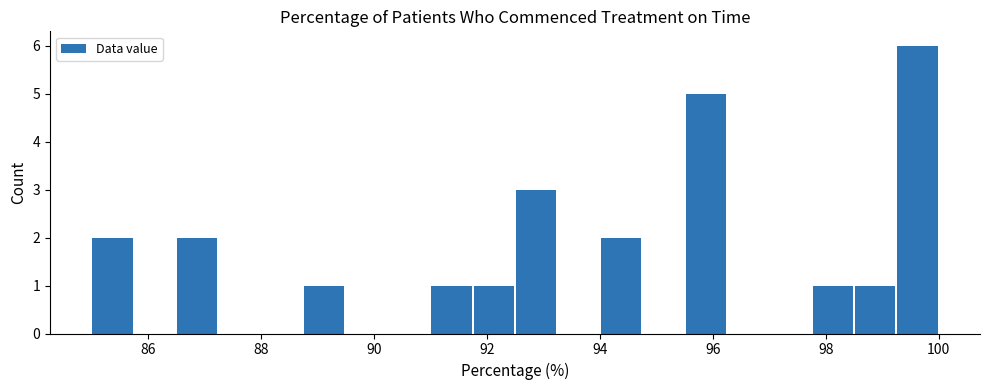

Around what value on the x-axis is the tallest bar? Give the approximate position of its centre, as read against the axis.

99.6